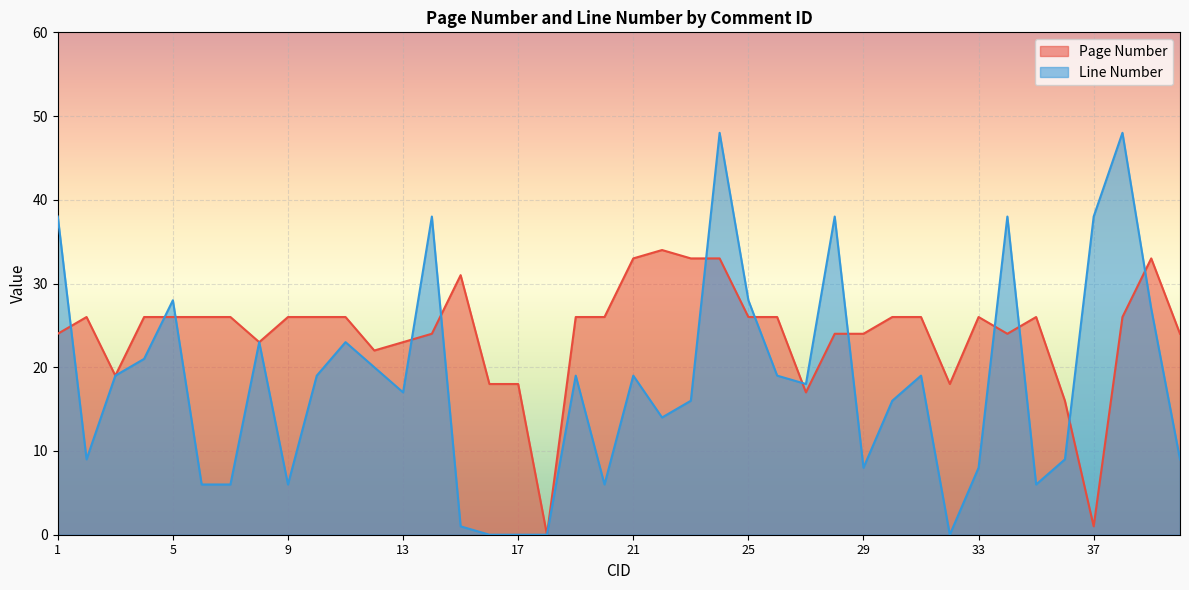

True or false: Page Number and Line Number cross at least once.

True